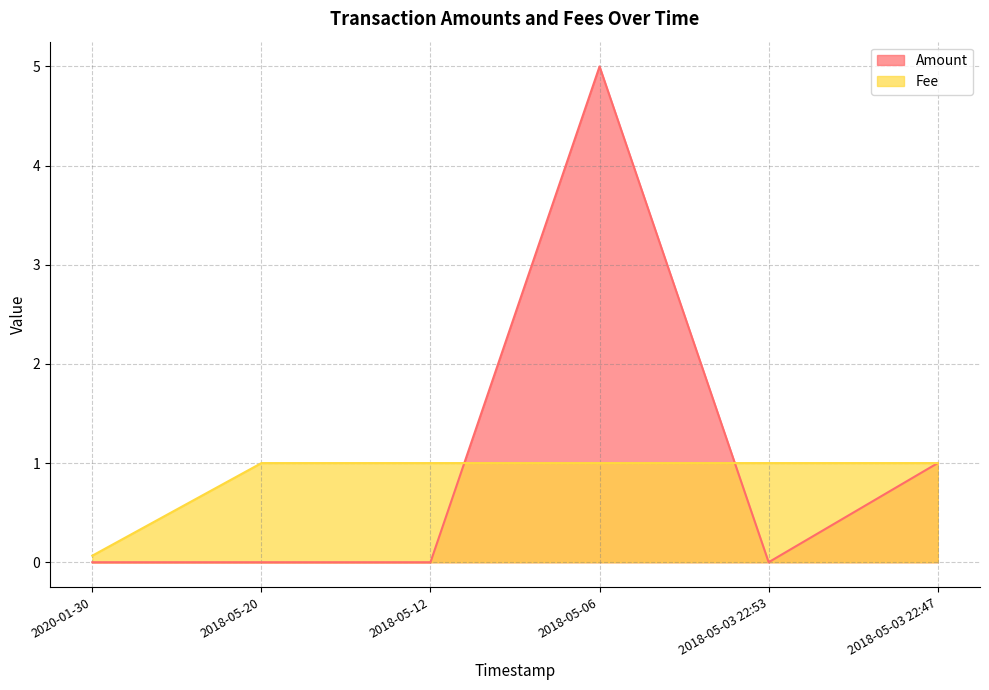

In Amount, how many points are higher than both neighbors (excluding endpoints)?

1